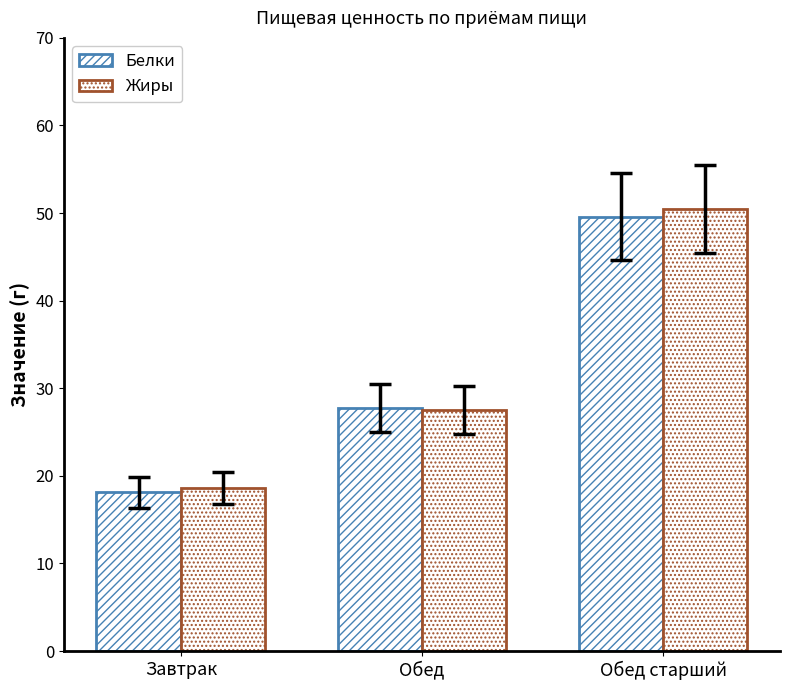

At how many categories does at least one series exceed 20?

2